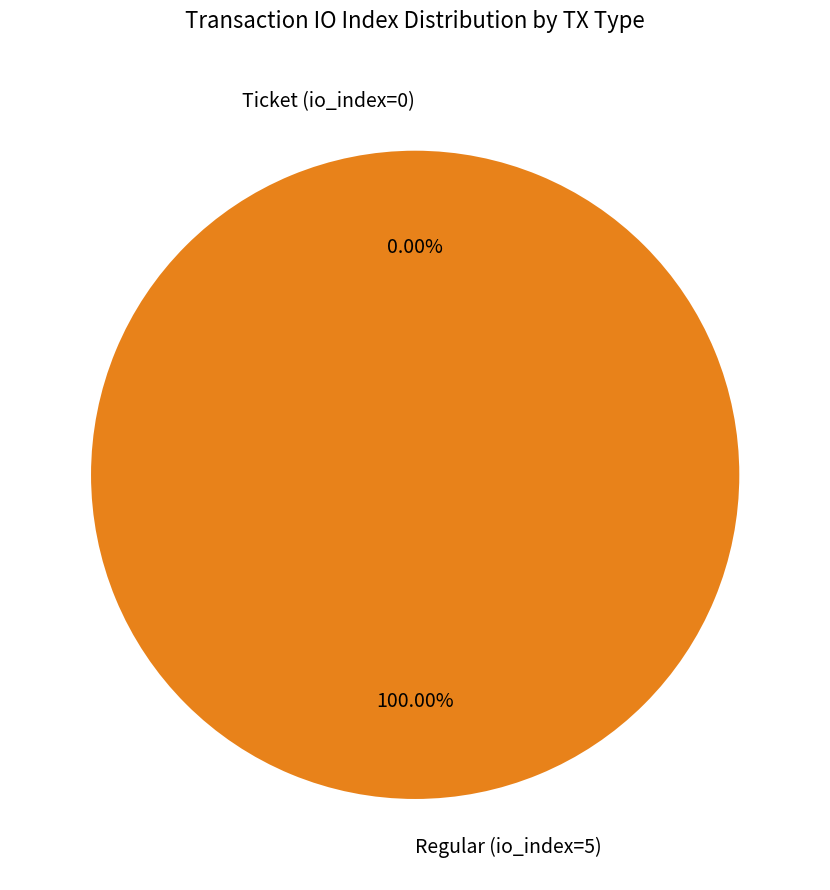

To the nearest percent, what is the difference between the largest and smallest slice percentages?

100%